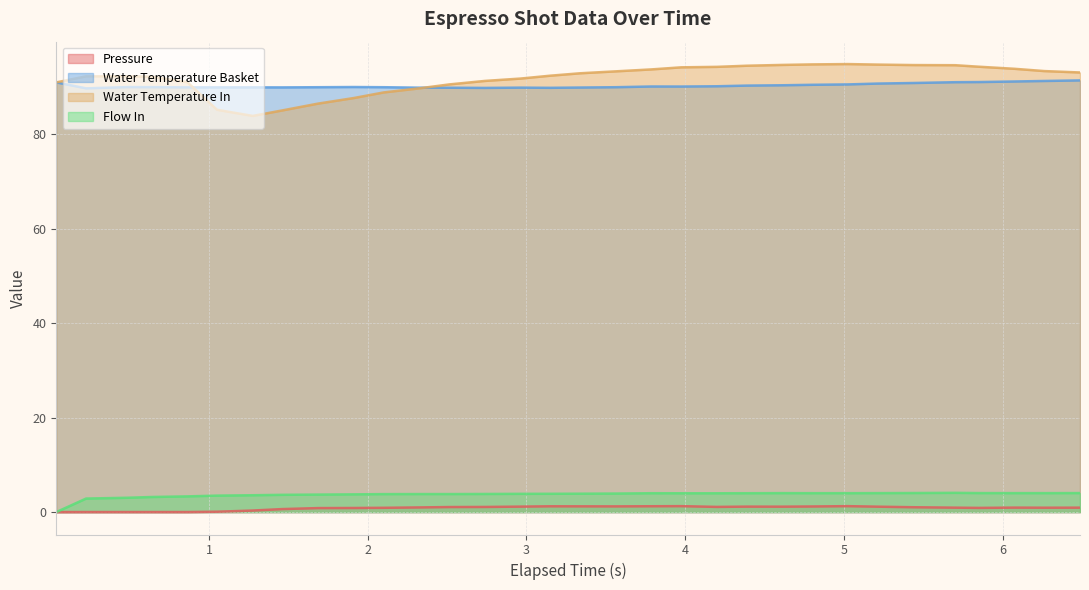

What is the maximum value shown in the chart?

94.9